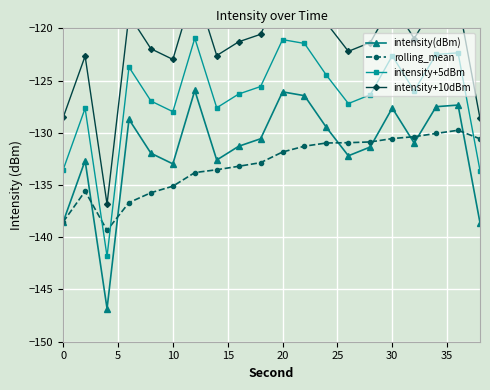

What is the difference between the maximum and minimum values in the rolling_mean series?

9.6